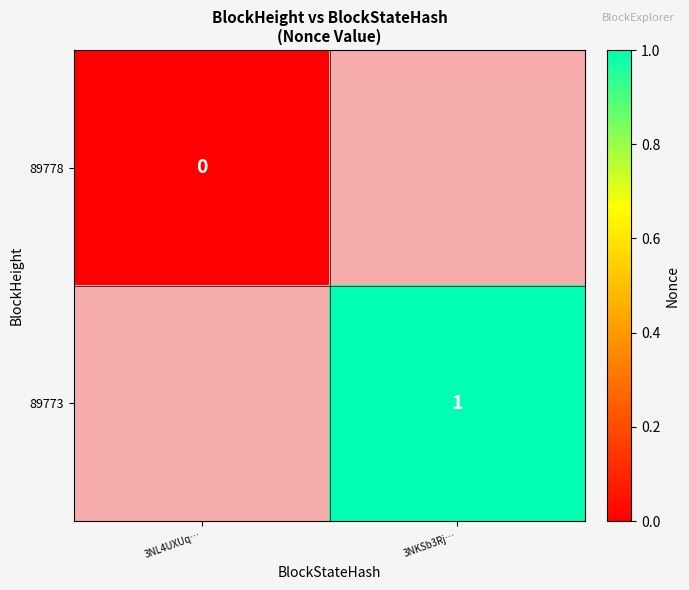

The value of 89773 at 3NKSb3Rj… is 1. True or false?

True